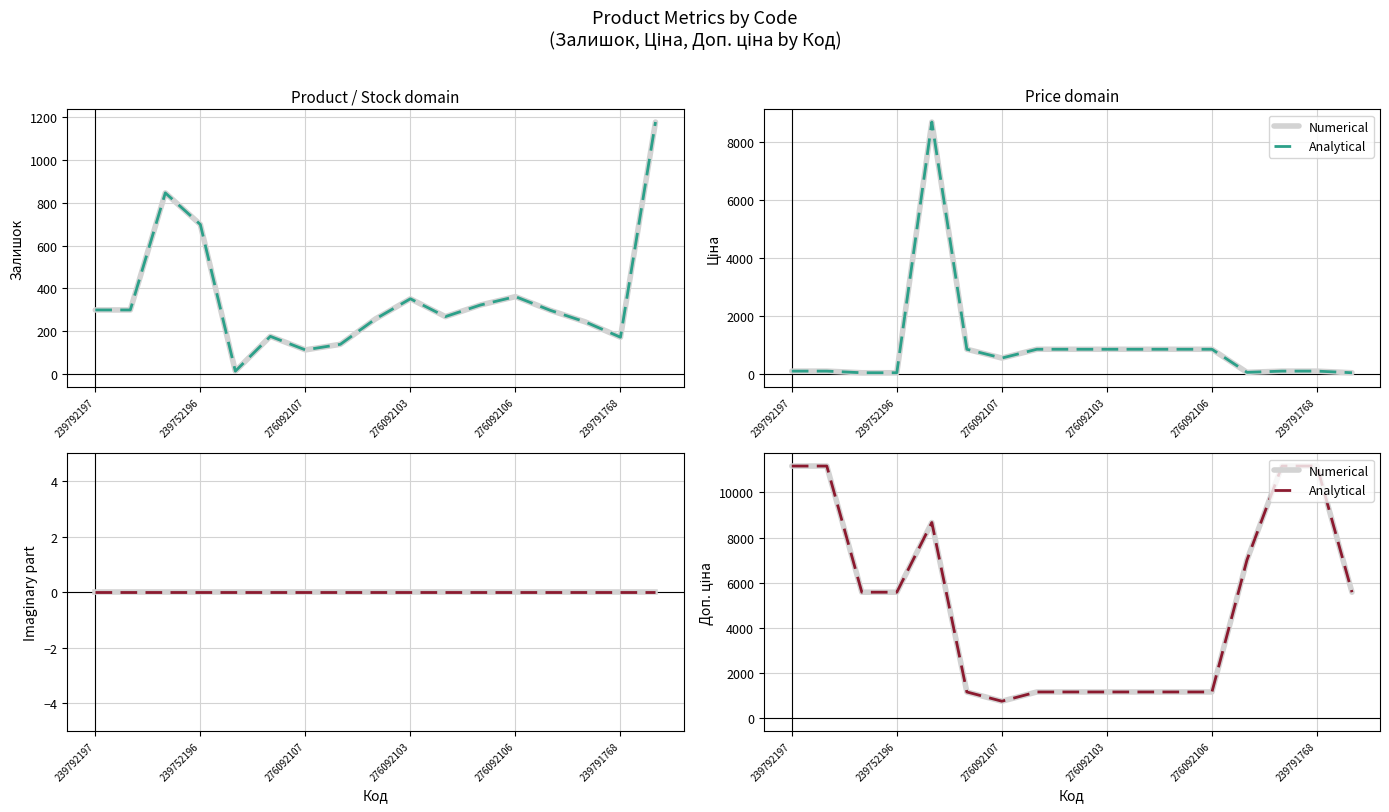

True or false: Залишок imag (line) has more than 2 points higher than both neighbors.

False